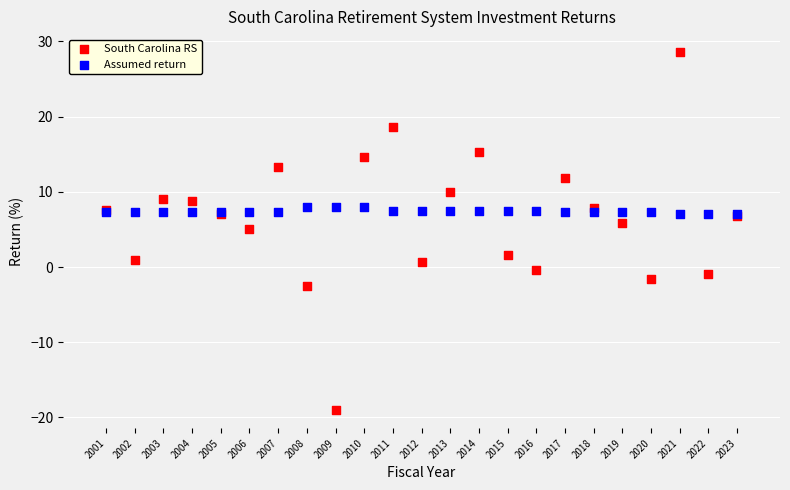

Which series reaches the minimum Y coordinate?

South Carolina RS